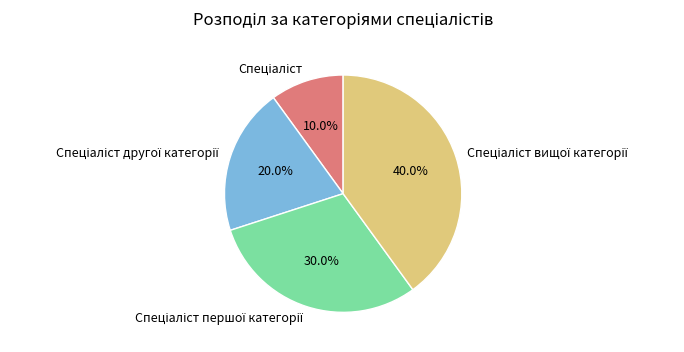

Is there a majority slice in this chart?

No